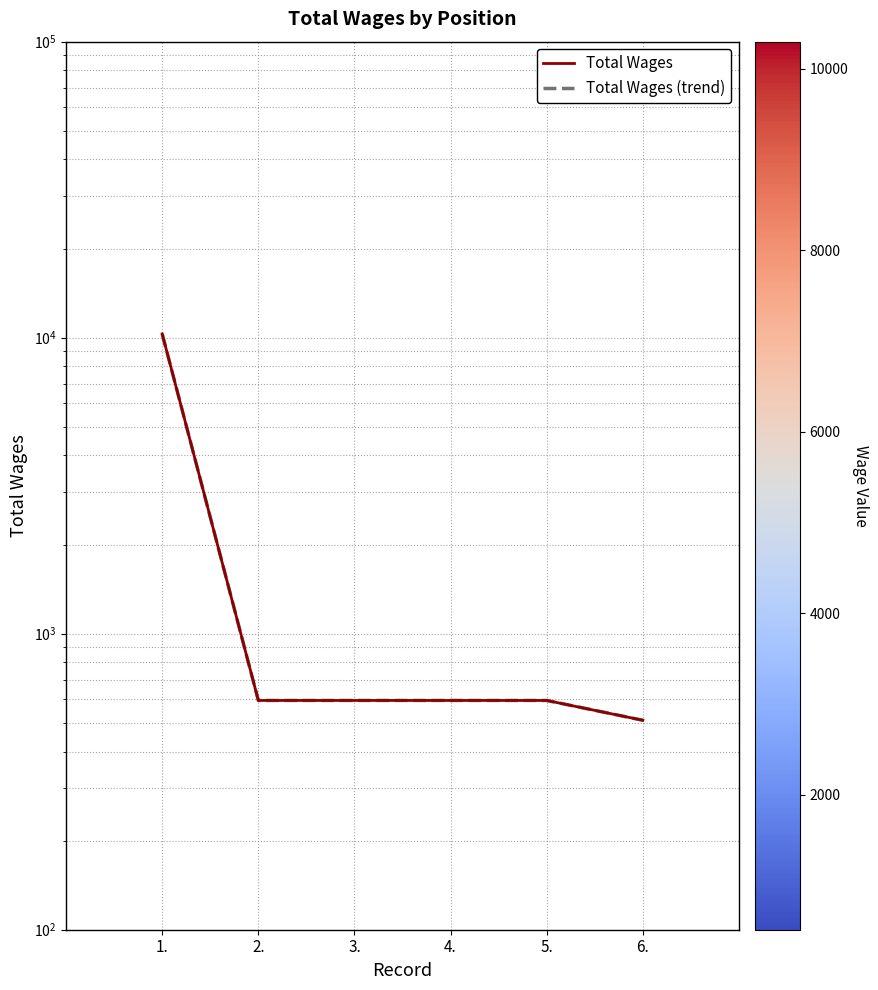

What are all the series names shown in the legend?

Total Wages, Total Wages (trend)